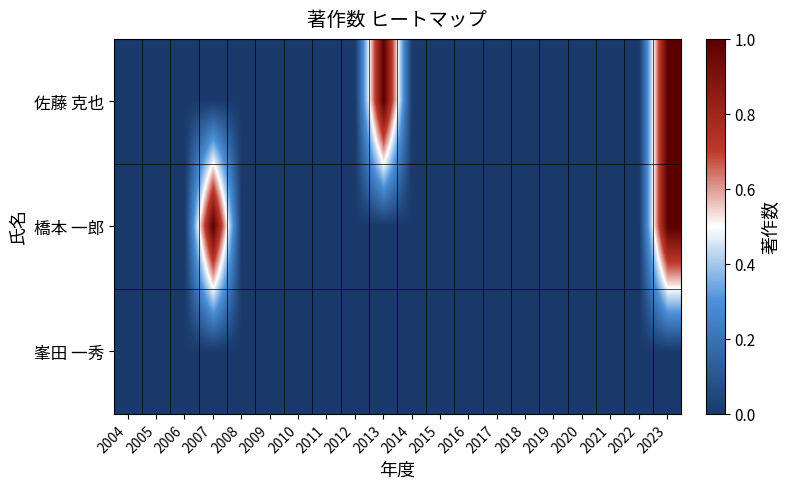

Reading right to left, list all the values displayed in this chart.

佐藤 克也: 2023=1	2022=0	2021=0	2020=0	2019=0	2018=0	2017=0	2016=0	2015=0	2014=0	2013=1	2012=0	2011=0	2010=0	2009=0	2008=0	2007=0	2006=0	2005=0	2004=0
橋本 一郎: 2023=1	2022=0	2021=0	2020=0	2019=0	2018=0	2017=0	2016=0	2015=0	2014=0	2013=0	2012=0	2011=0	2010=0	2009=0	2008=0	2007=1	2006=0	2005=0	2004=0
峯田 一秀: 2023=0	2022=0	2021=0	2020=0	2019=0	2018=0	2017=0	2016=0	2015=0	2014=0	2013=0	2012=0	2011=0	2010=0	2009=0	2008=0	2007=0	2006=0	2005=0	2004=0